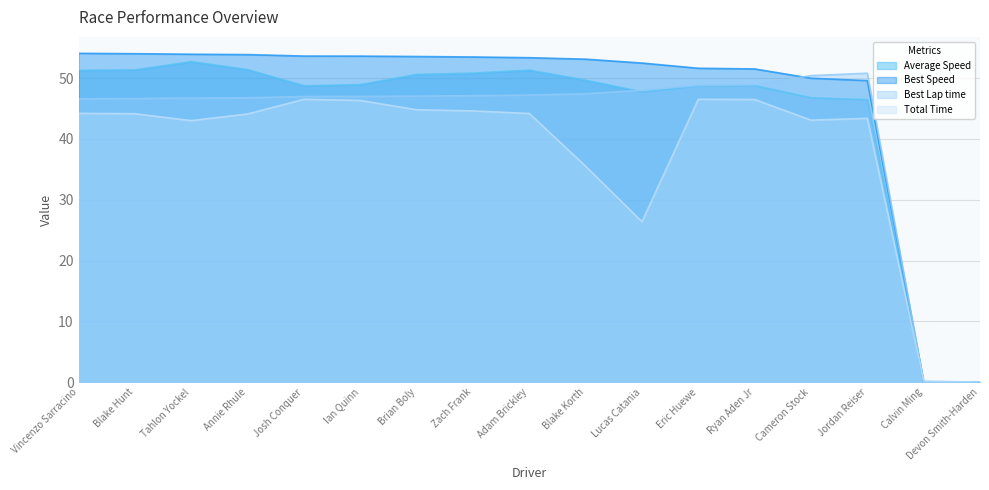

True or false: Average Speed has a value of 33.2 at Adam Brickley.

False